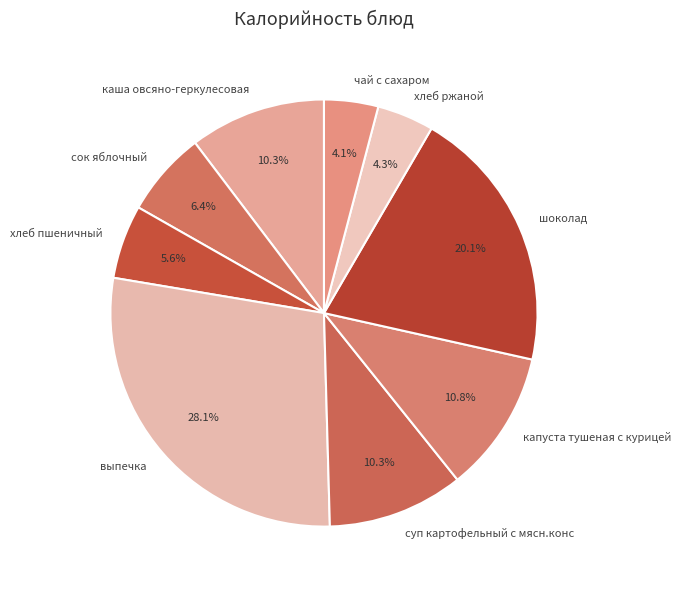

How many slices are in this pie chart?

9